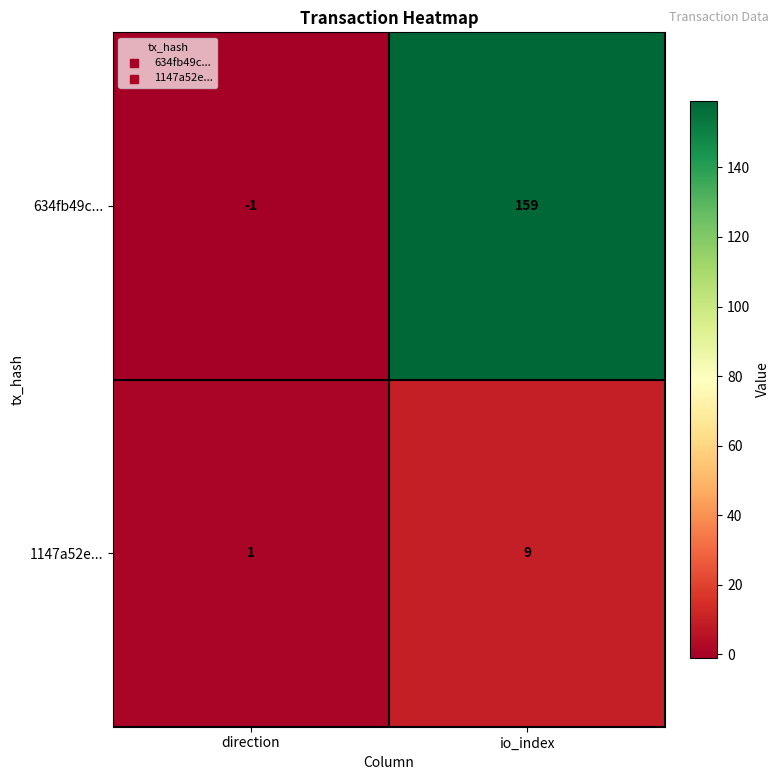

List the series in order of their overall mean, highest first.

634fb49c..., 1147a52e...